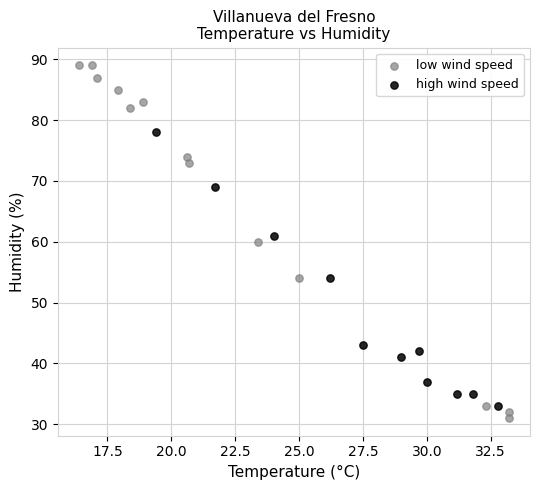

Which series has the largest Y range (max minus min)?

low wind speed